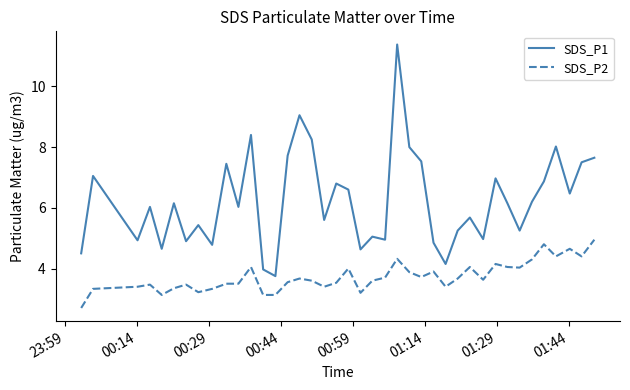

List the series in order of their overall mean, highest first.

SDS_P1, SDS_P2